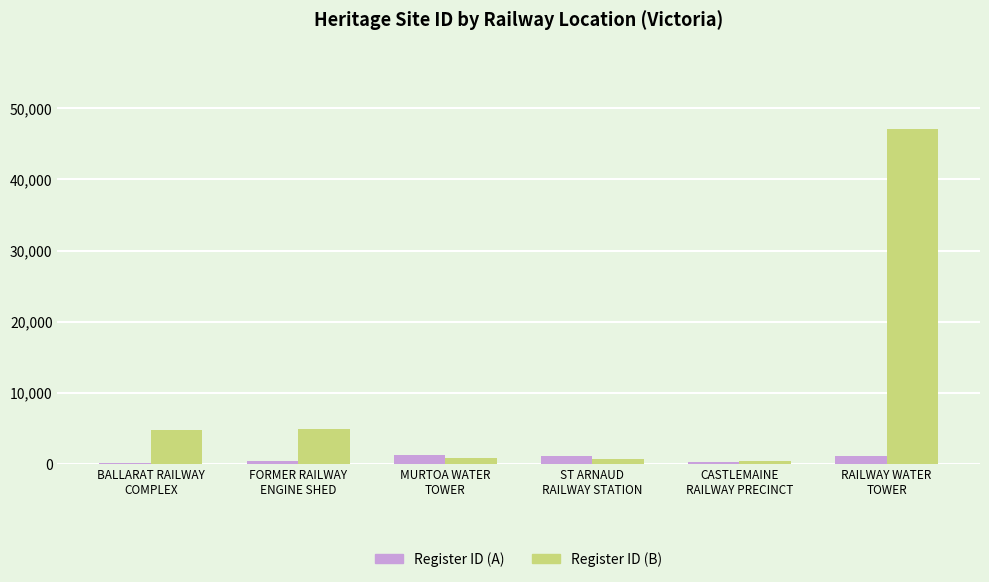

What is the highest value of the Register ID (B) series?

47096